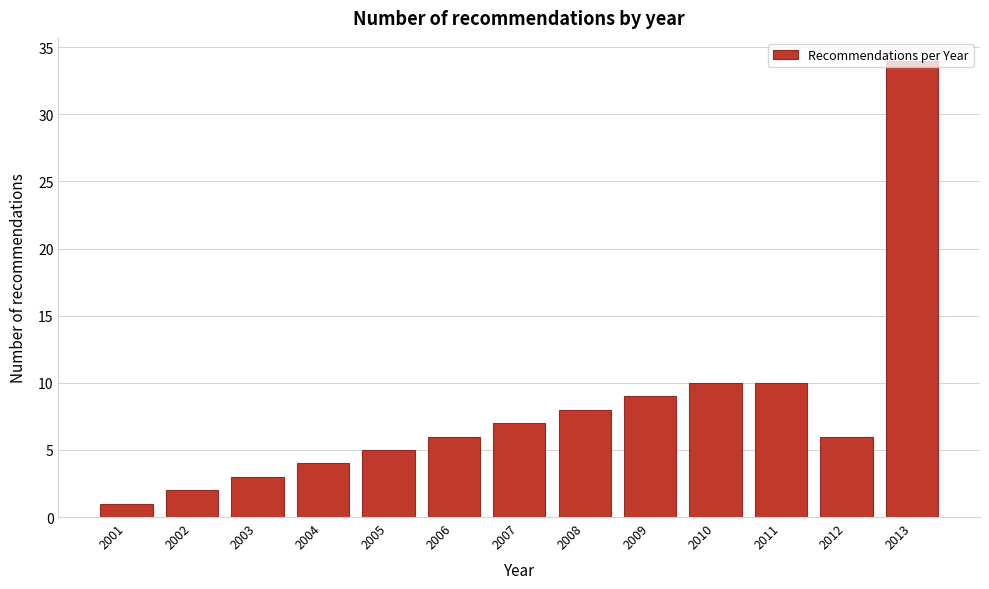

What is the value of the 11th bar from the left?

10